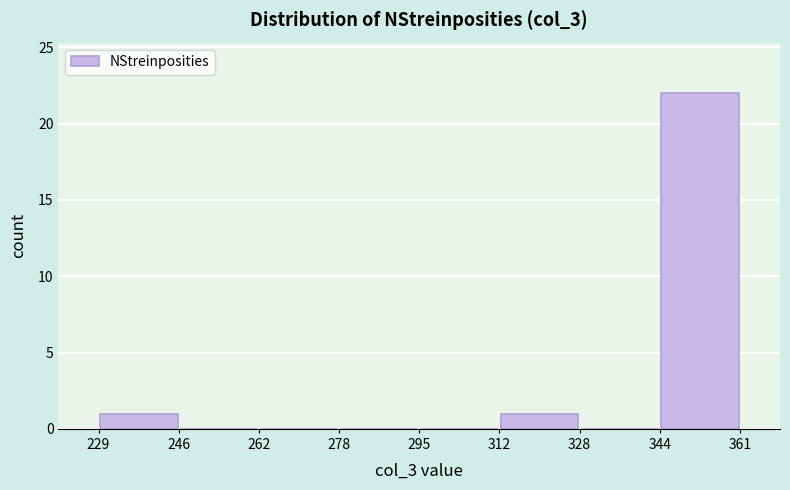

How tall is the bar that spans 229 to 246 on the x-axis? The values are not printed on the chart, so give them approximately, as read against the axis.

1